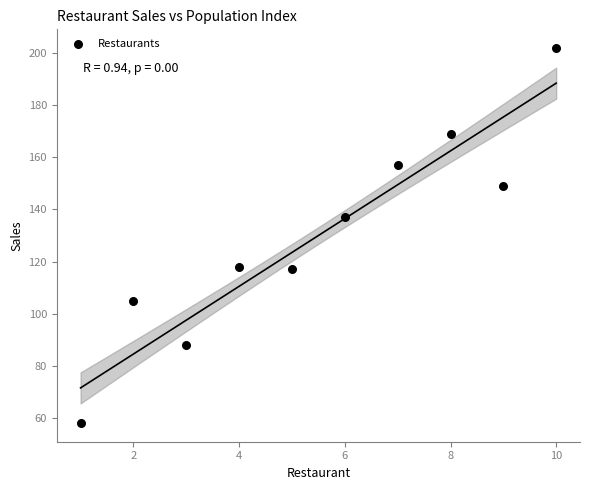

What is the average Y value?

130